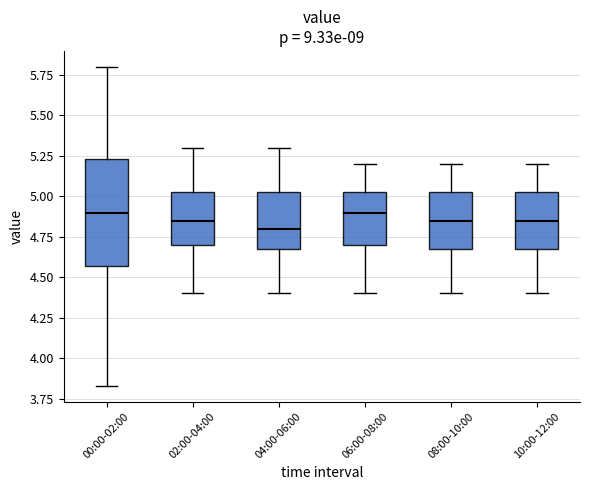

Comparing the boxes themselves (not the whiskers), which one is the tallest?

00:00-02:00